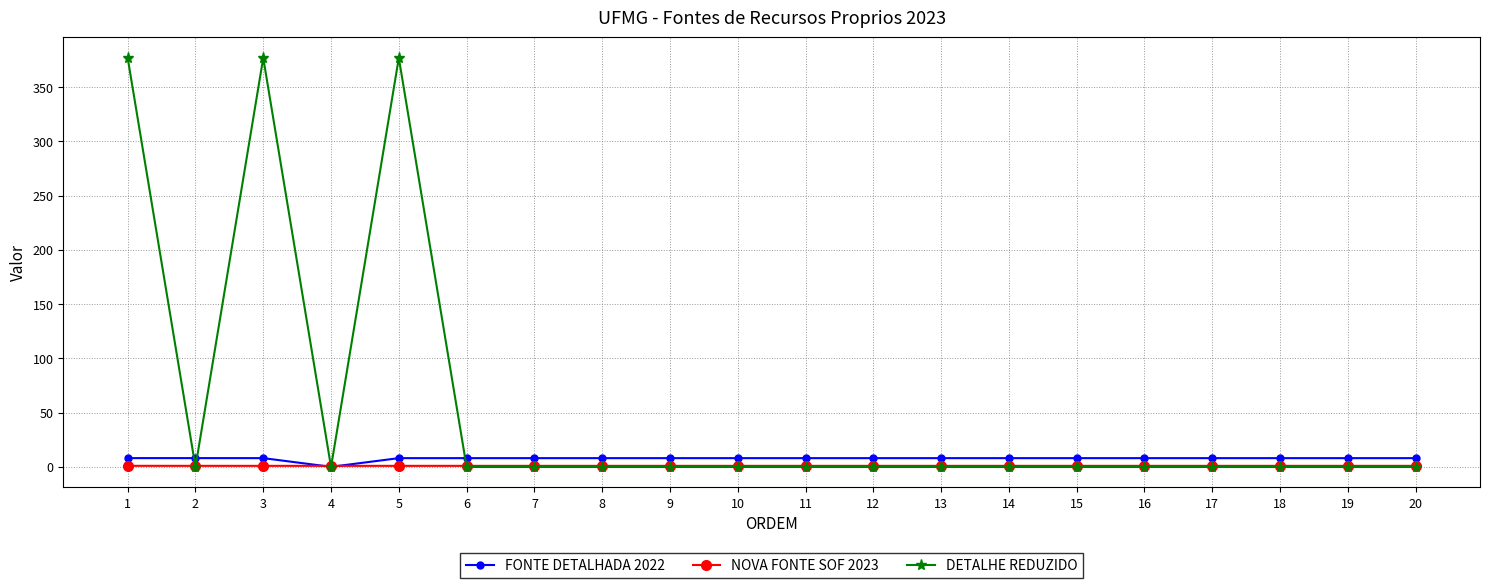

Which series has the largest total across all categories?

DETALHE REDUZIDO